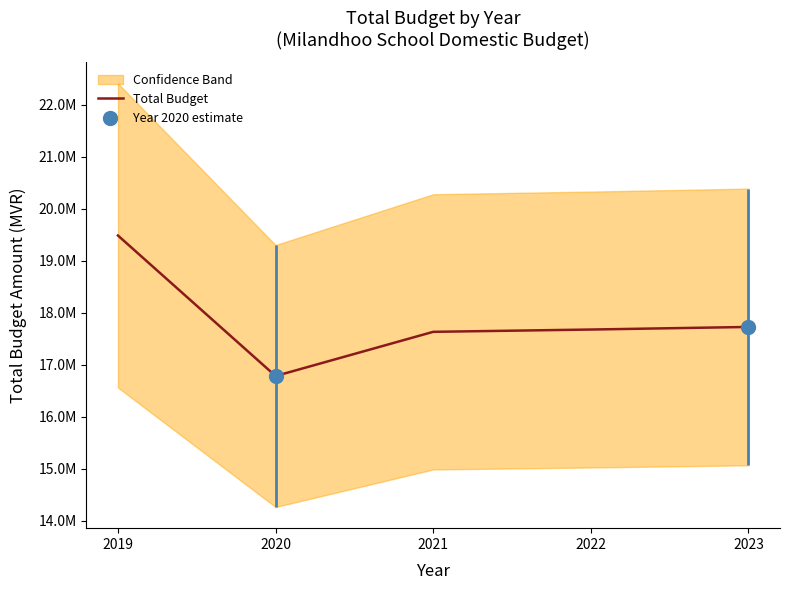

What is the difference between the maximum and minimum values?

2700417